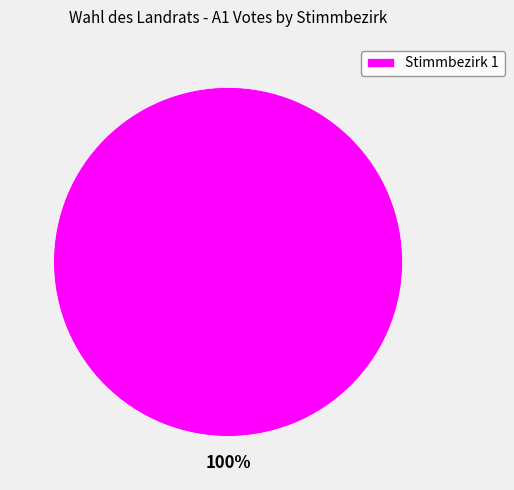

Is it true that Stimmbezirk 1 is 89% of the pie?

False